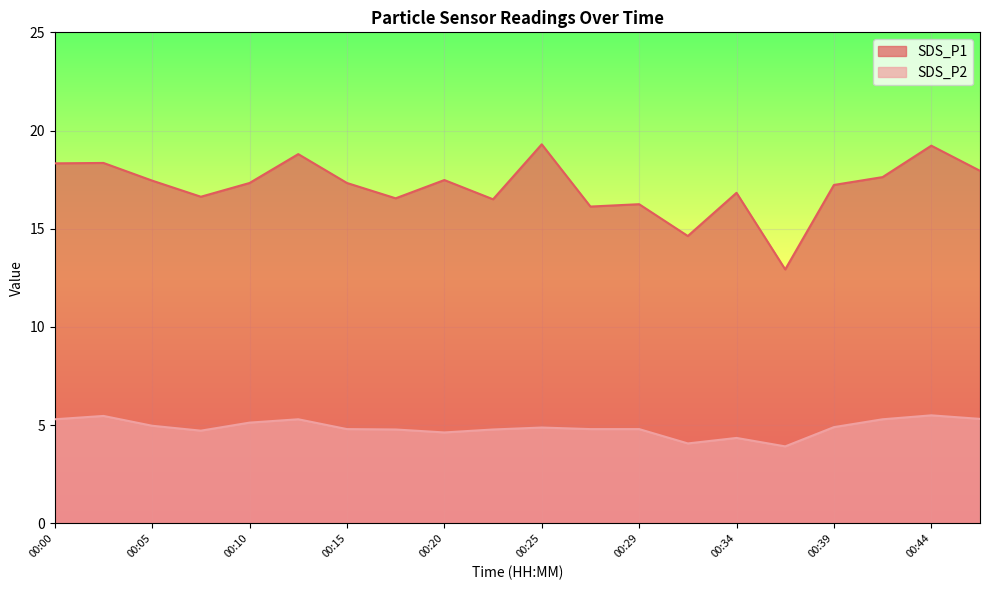

Reading right to left, list all the values displayed in this chart.

SDS_P1: 00:47=17.9	00:44=19.2	00:42=17.6	00:39=17.2	00:37=12.9	00:34=16.8	00:32=14.6	00:29=16.2	00:27=16.1	00:25=19.3	00:22=16.5	00:20=17.5	00:17=16.6	00:15=17.3	00:12=18.8	00:10=17.3	00:08=16.6	00:05=17.4	00:03=18.4	00:00=18.3
SDS_P2: 00:47=5.3	00:44=5.5	00:42=5.3	00:39=4.9	00:37=3.9	00:34=4.3	00:32=4.1	00:29=4.8	00:27=4.8	00:25=4.9	00:22=4.8	00:20=4.6	00:17=4.8	00:15=4.8	00:12=5.3	00:10=5.1	00:08=4.7	00:05=5.0	00:03=5.5	00:00=5.3